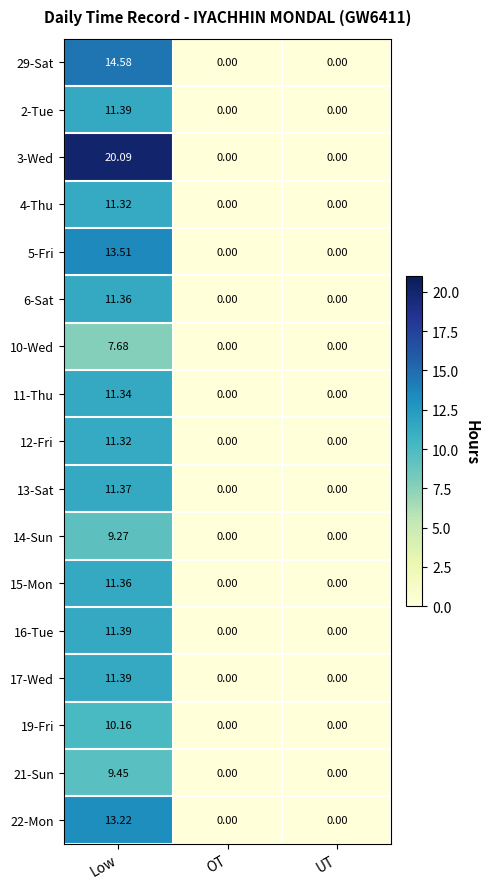

Which label corresponds to the largest value in the chart?

Low